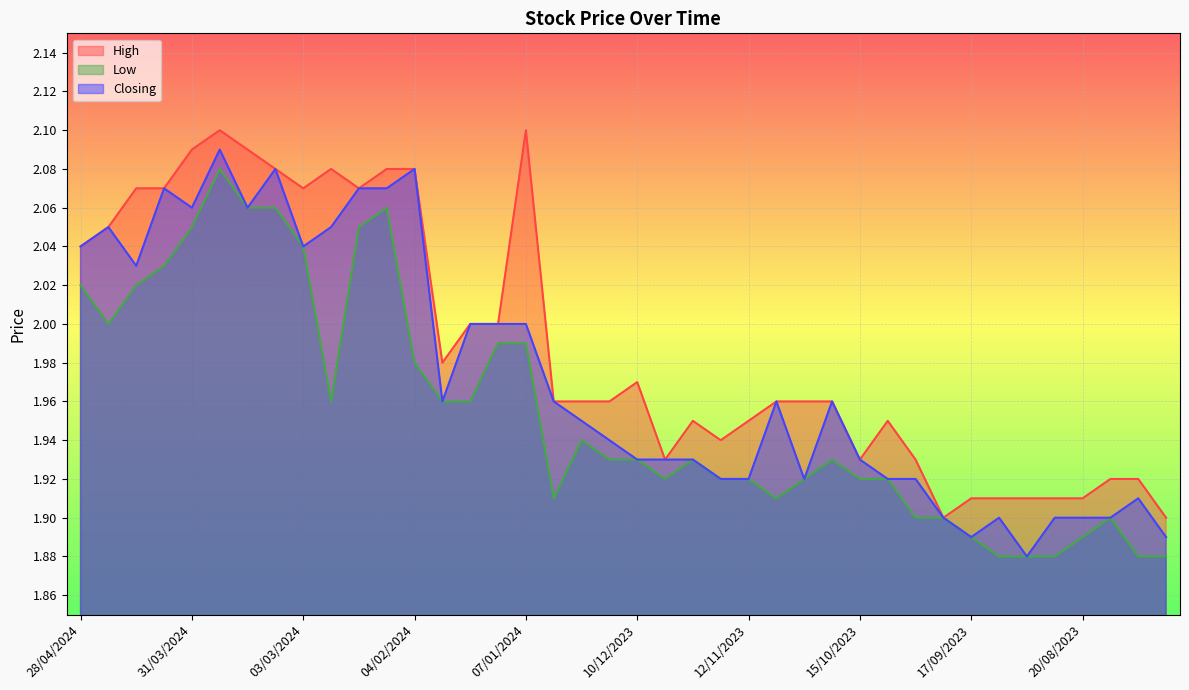

What is the maximum value for Low?

2.1